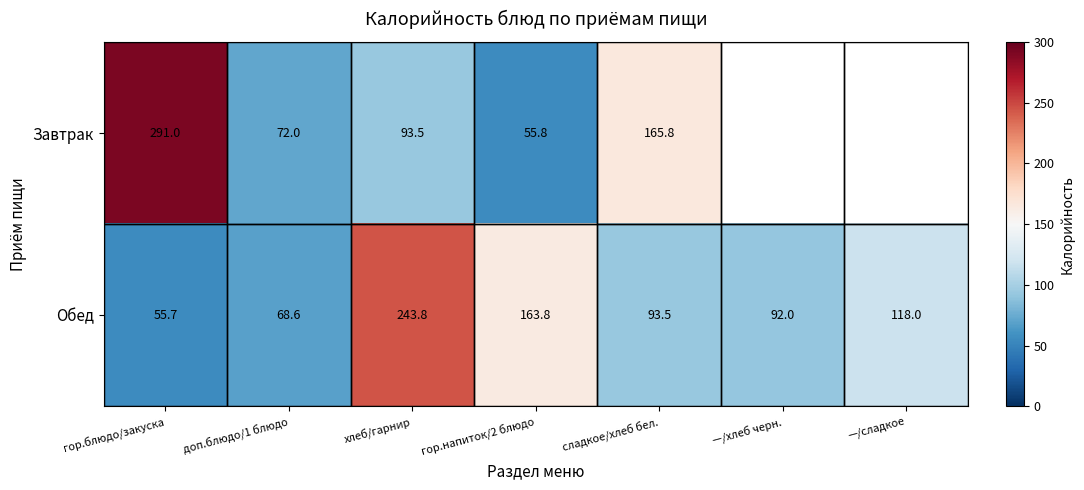

How many data points in Обед are less than 93?

3